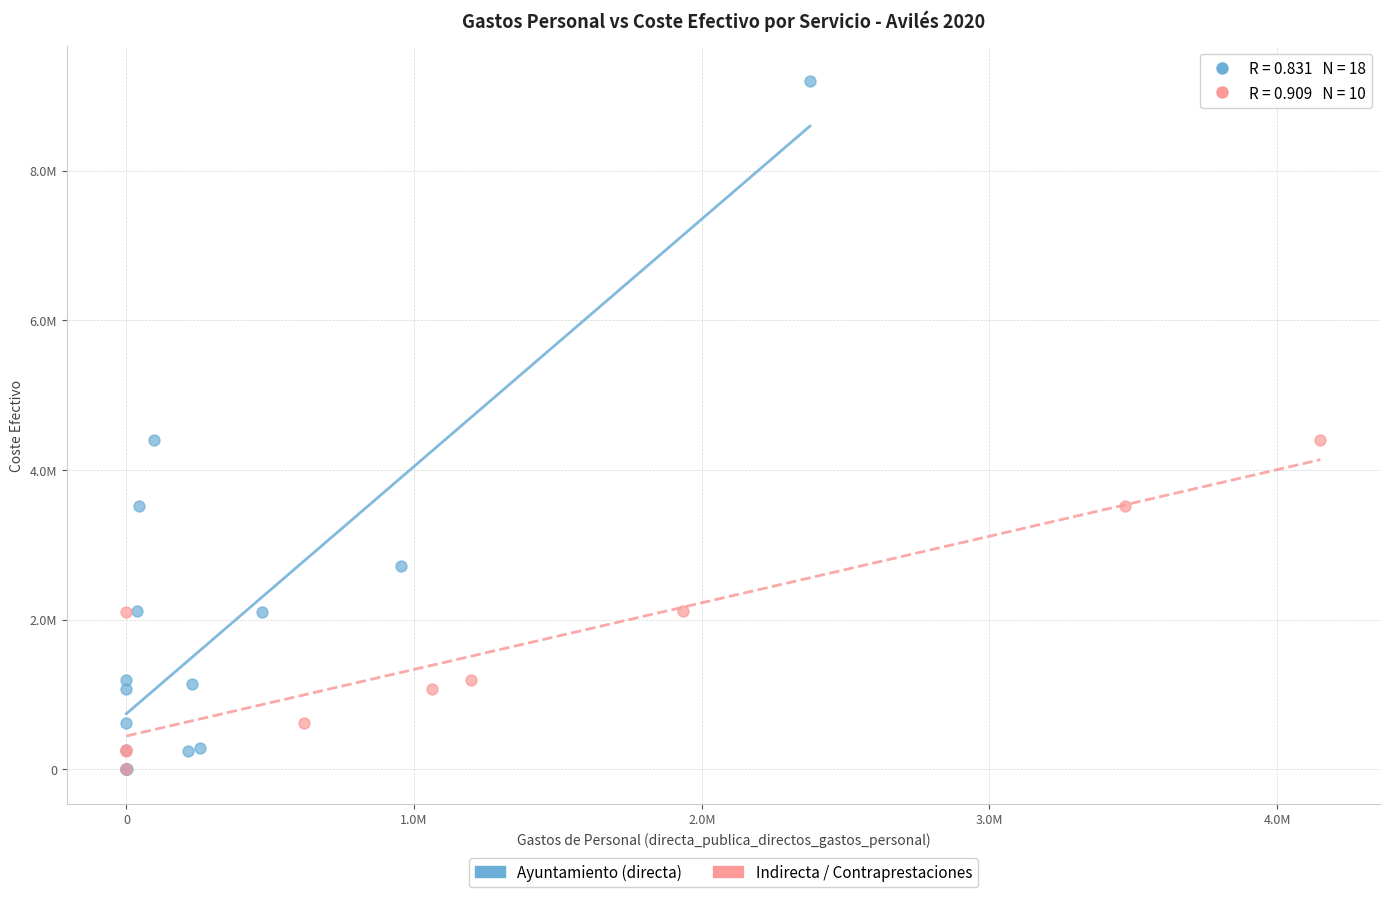

Which series contains the highest Y value?

Ayuntamiento (directa)